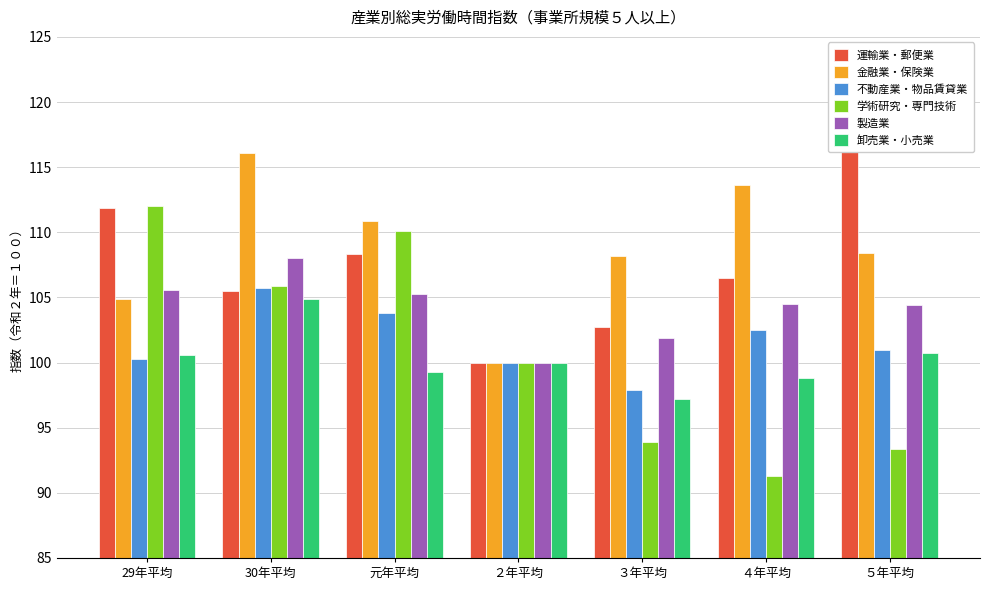

What are all the series names shown in the legend?

運輸業・郵便業, 金融業・保険業, 不動産業・物品賃貸業, 学術研究・専門技術, 製造業, 卸売業・小売業